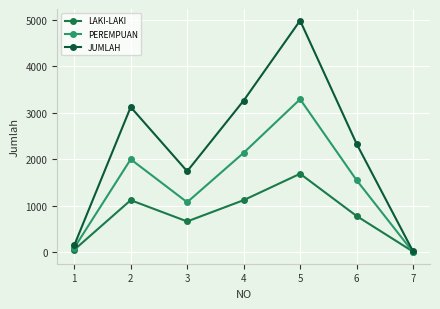

Between which two adjacent categories do LAKI-LAKI and PEREMPUAN first intersect?

6 and 7